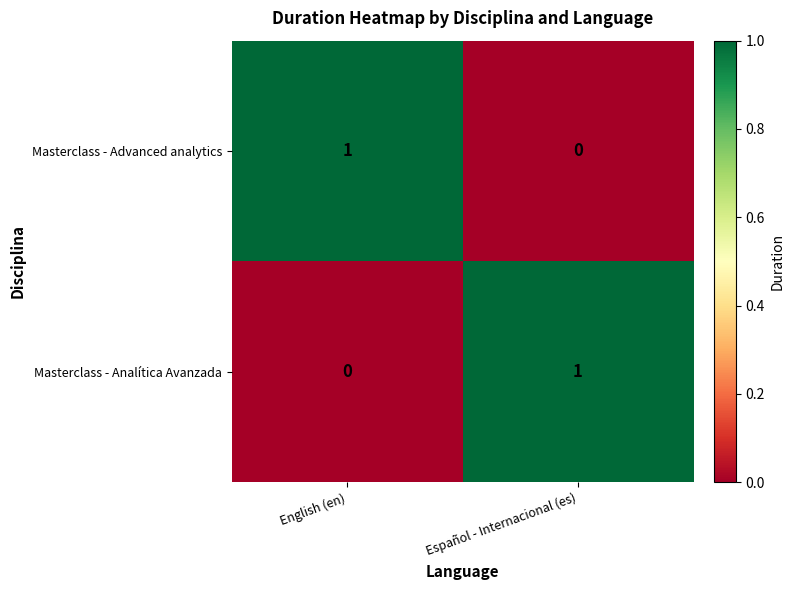

The value of Masterclass - Advanced analytics at English (en) is 1. True or false?

True